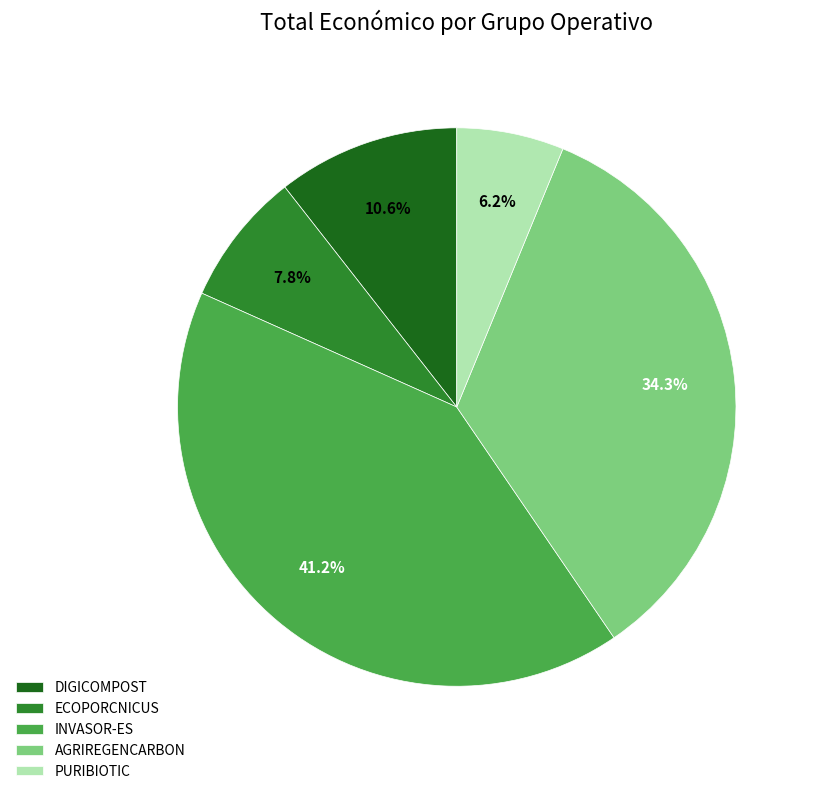

Is there a majority slice in this chart?

No